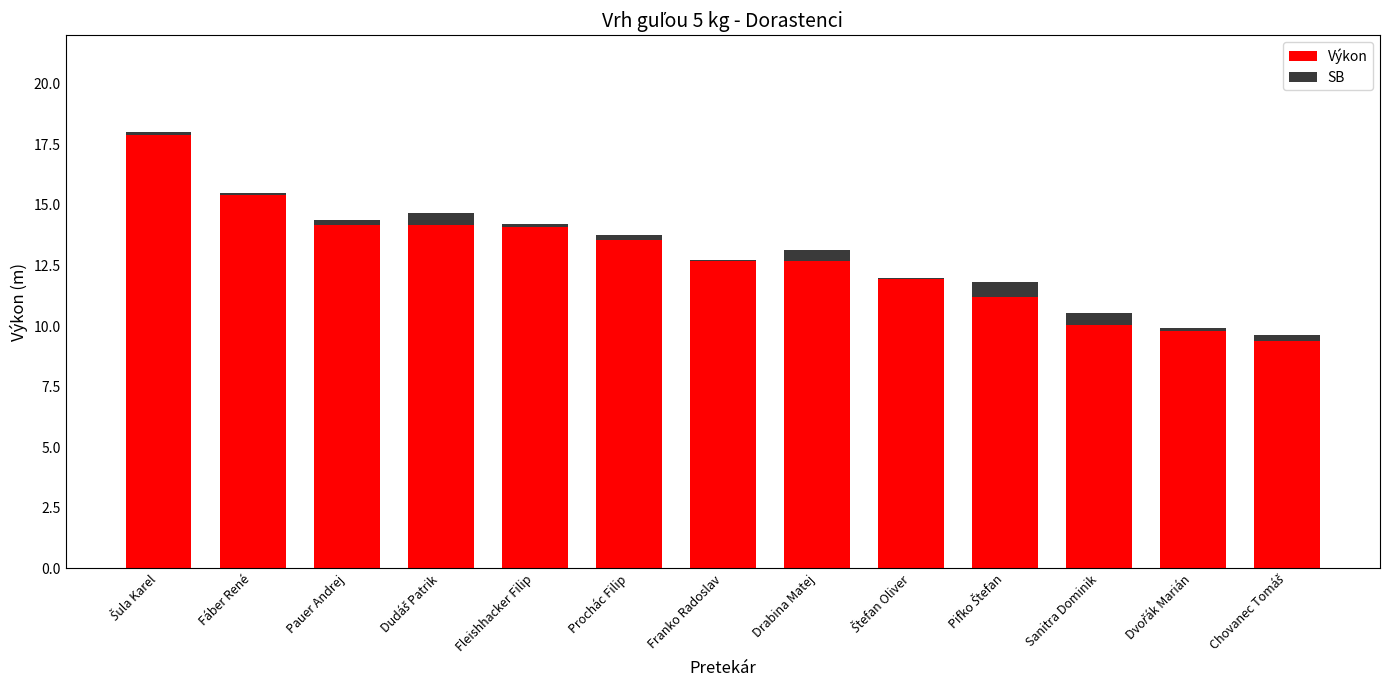

Count the number of categories in the chart.

13